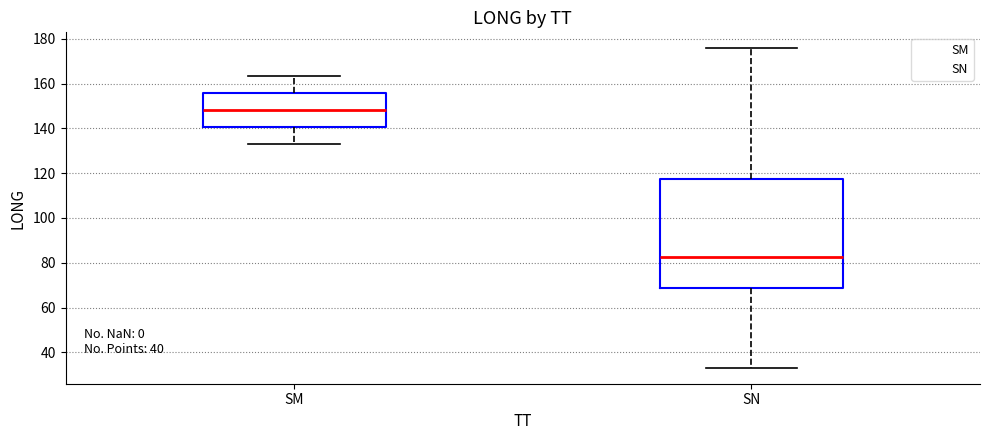

Comparing the boxes themselves (not the whiskers), which one is the tallest?

SN